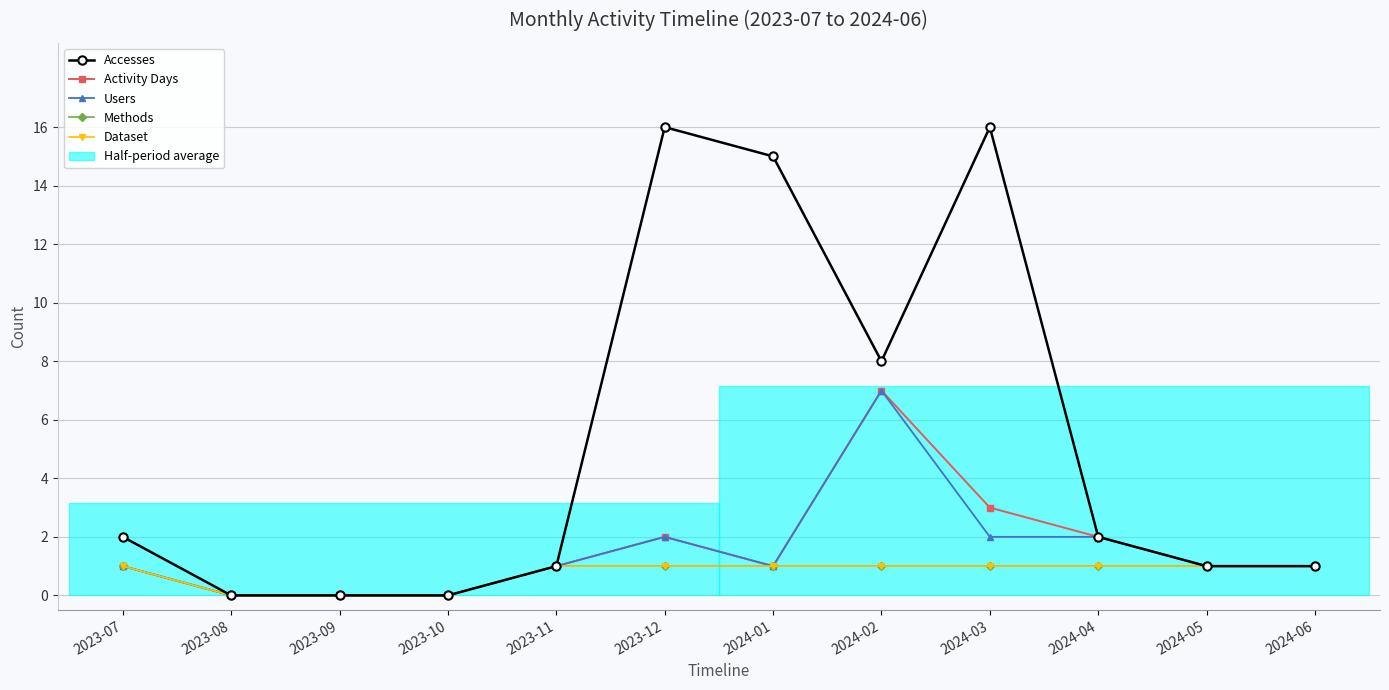

Which label corresponds to the smallest value in the chart?

2023-08